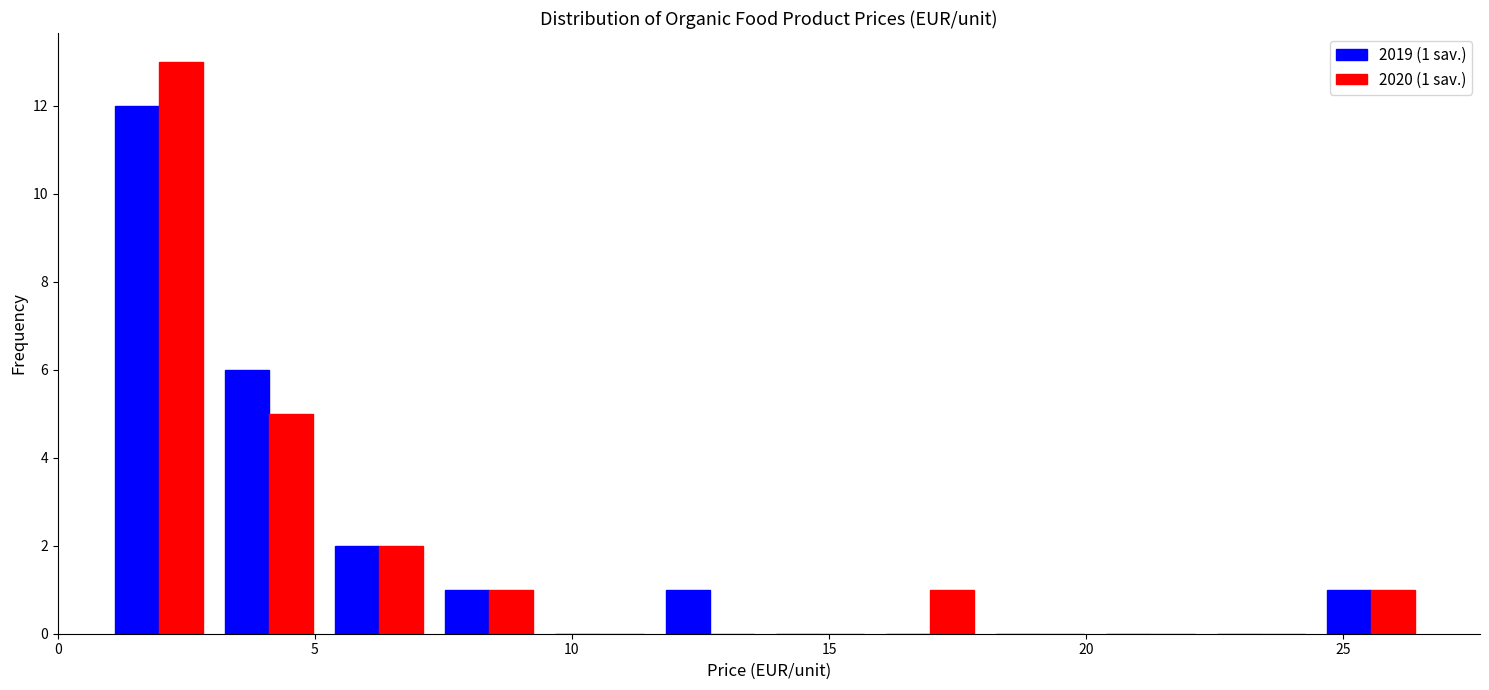

In the 2019 (1 sav.) series, which range on the x-axis has the tallest bar?

1.0 to 3.0